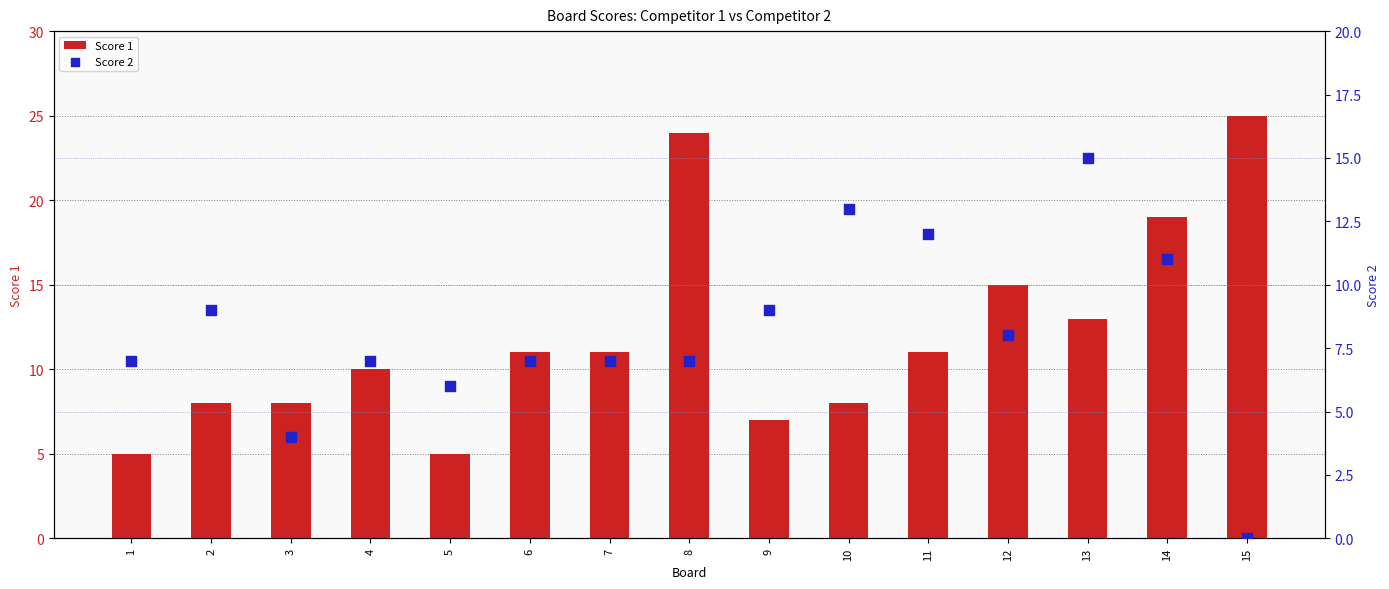

What is the total value across all series at 4?

17